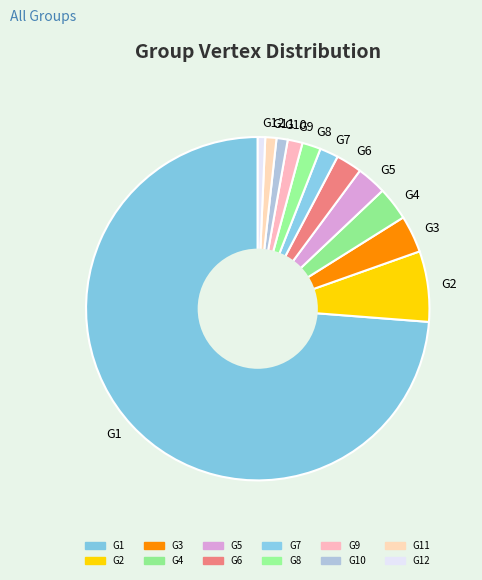

How many segments does this pie chart have?

12